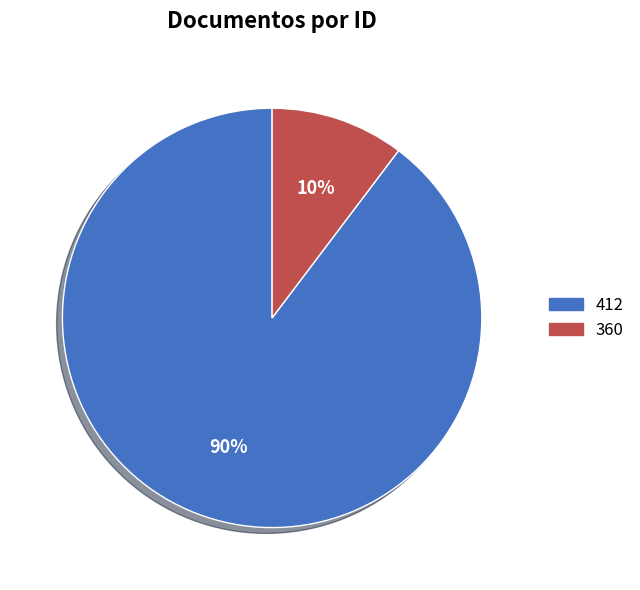

Do 360 and 412 together represent more than half of the pie?

Yes